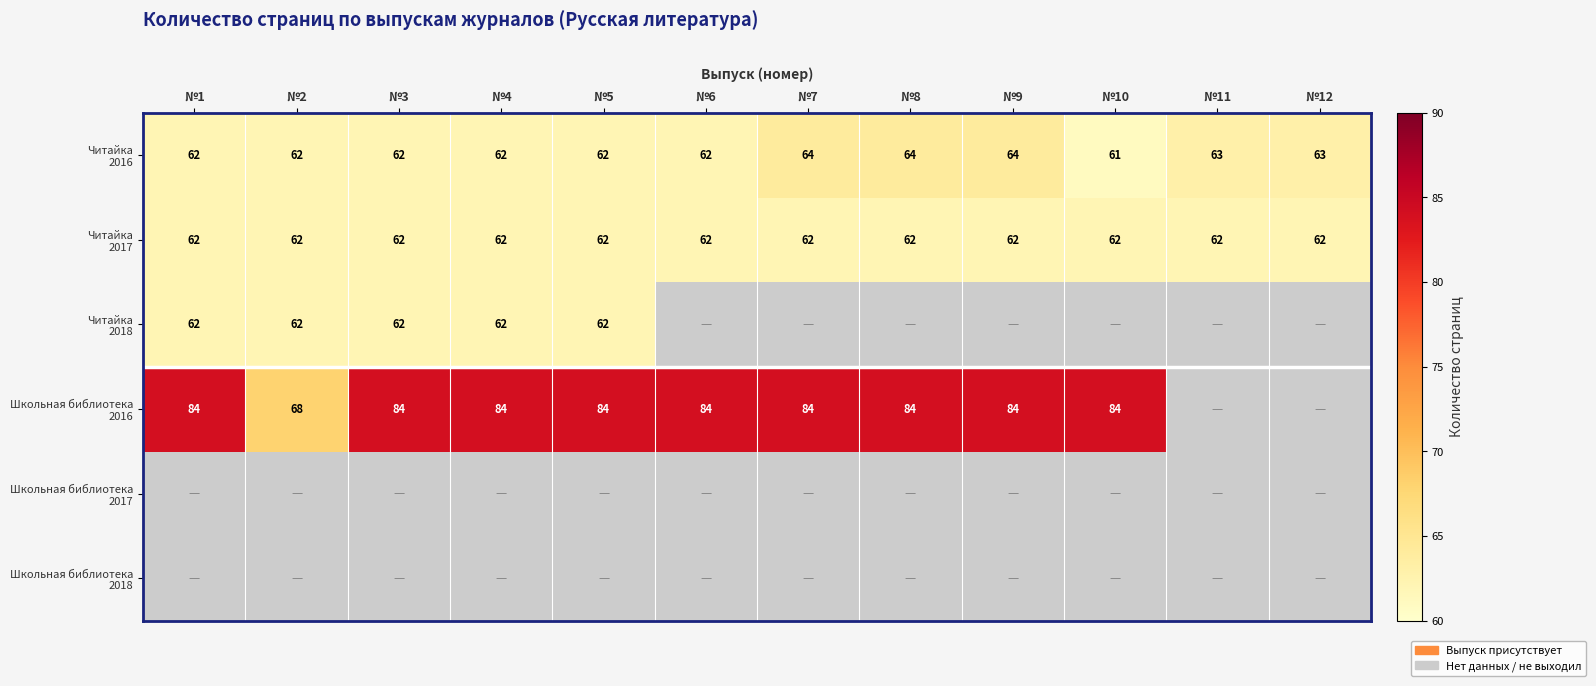

How many Читайка 2016 values are between 62 and 64?

11